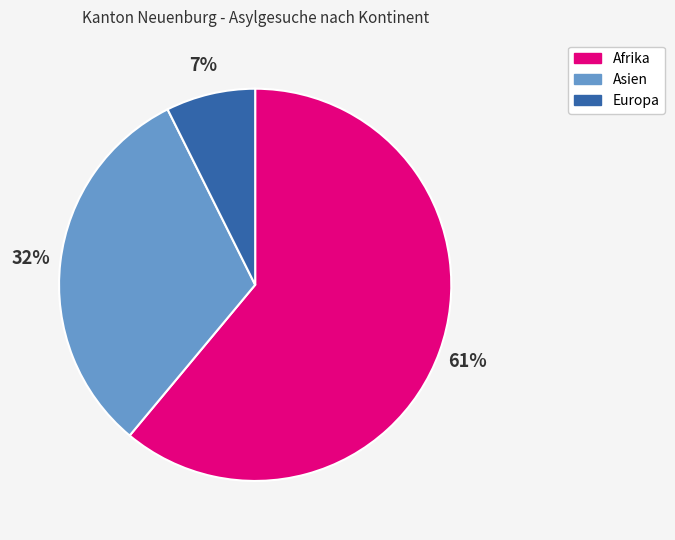

Which slice is the smallest?

Europa